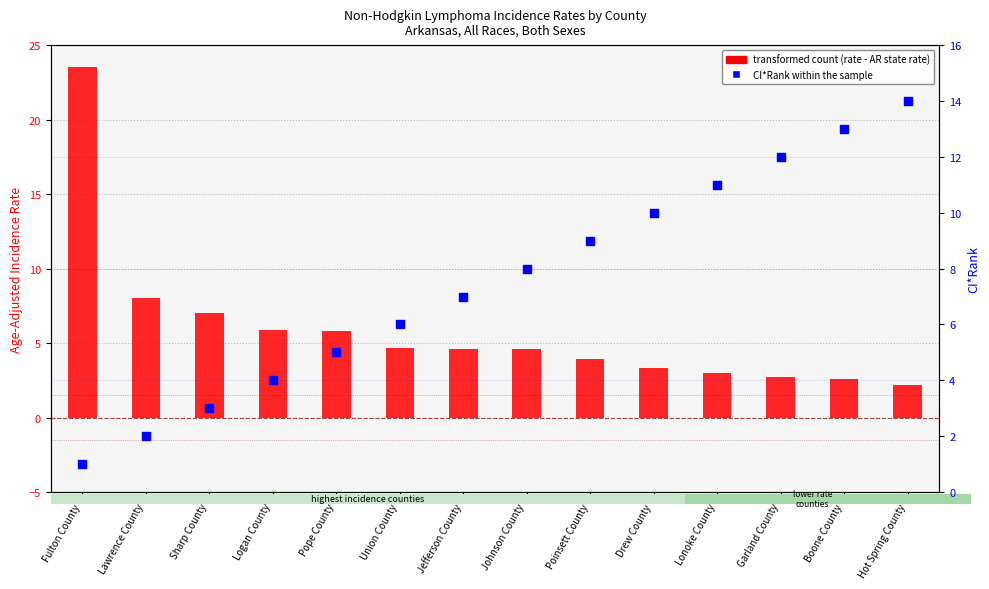

Which series has the widest spread of Y values?

transformed count (rate - state rate)